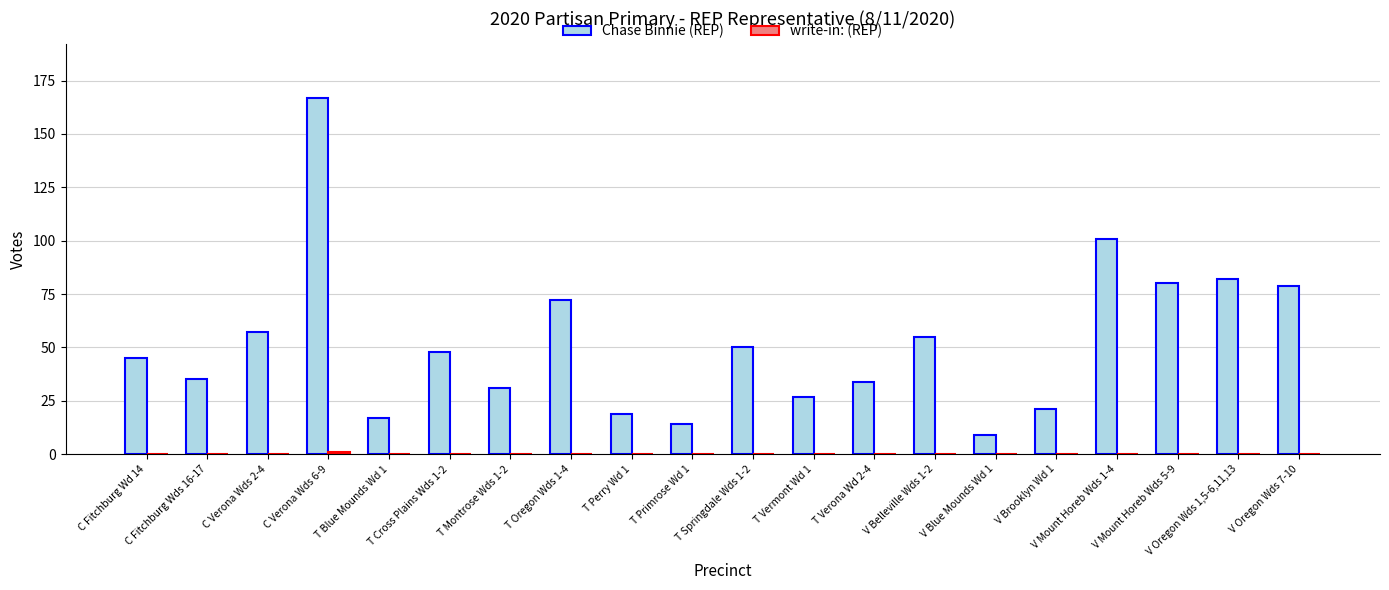

The Chase Binnie (REP) series shows 19 at T Perry Wd 1. True or false?

True